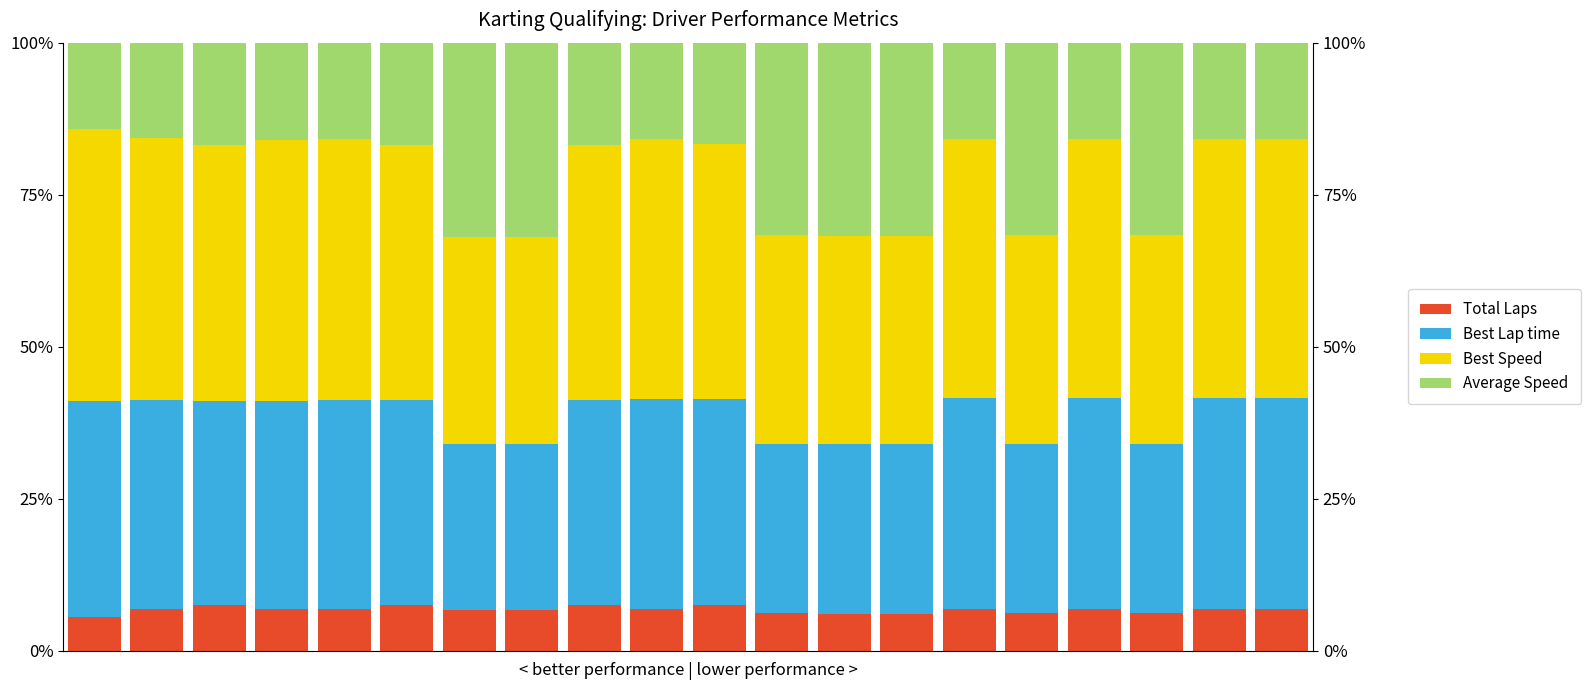

How many bars are there in each group?

4